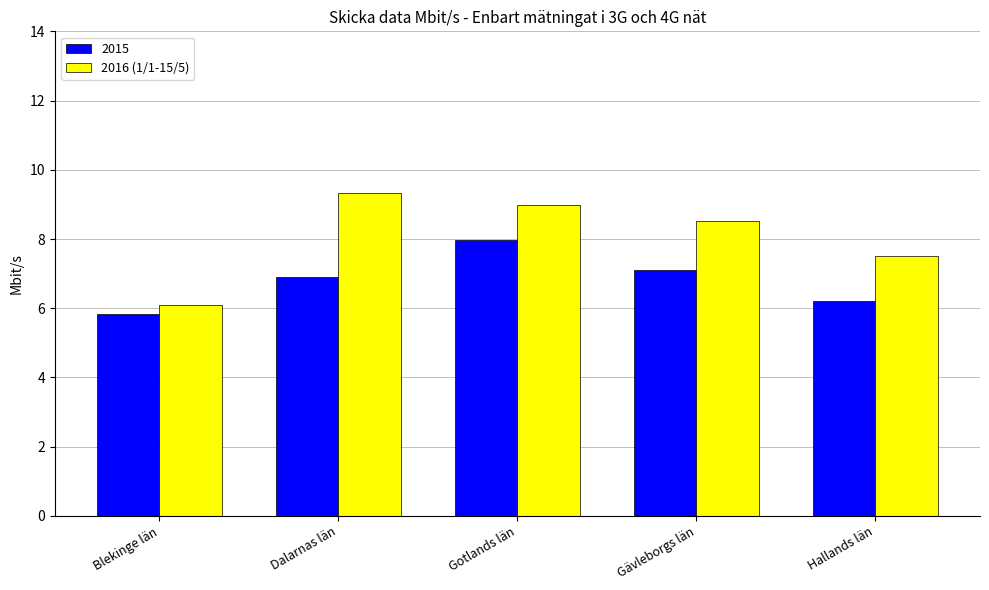

How many series are shown in this chart?

2